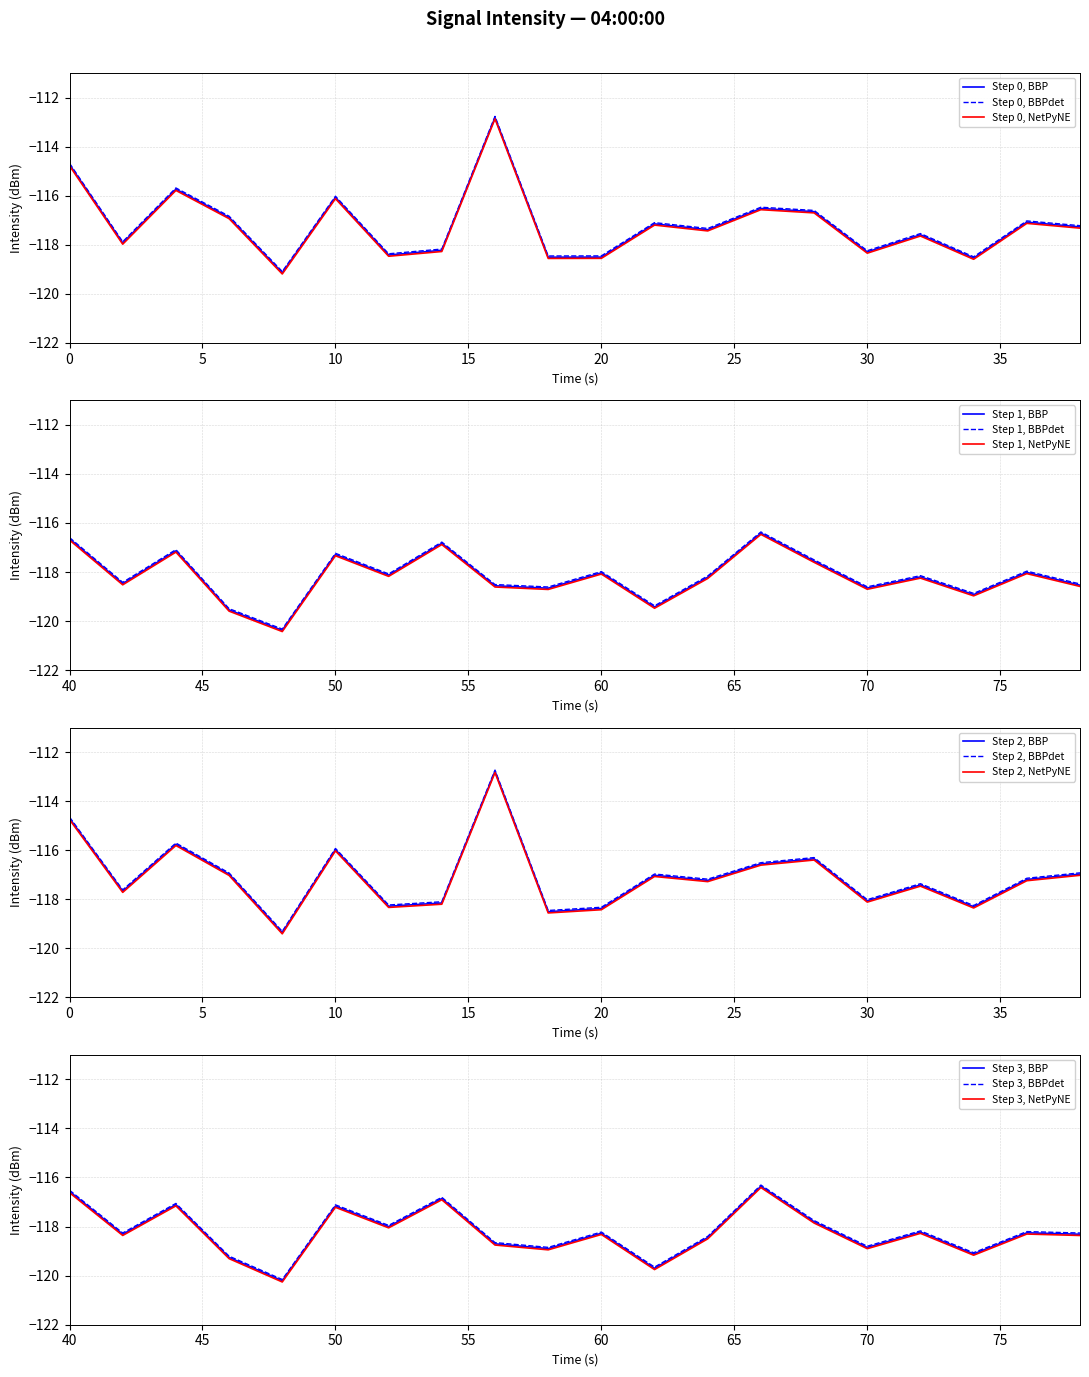

Rank the categories by value from highest to lowest.

8, 0, 2, 5, 33, 13, 20, 14, 27, 3, 18, 22, 11, 19, 25, 12, 34, 16, 1, 38, 30, 26, 36, 32, 7, 15, 6, 21, 10, 9, 39, 17, 28, 35, 29, 37, 4, 31, 23, 24